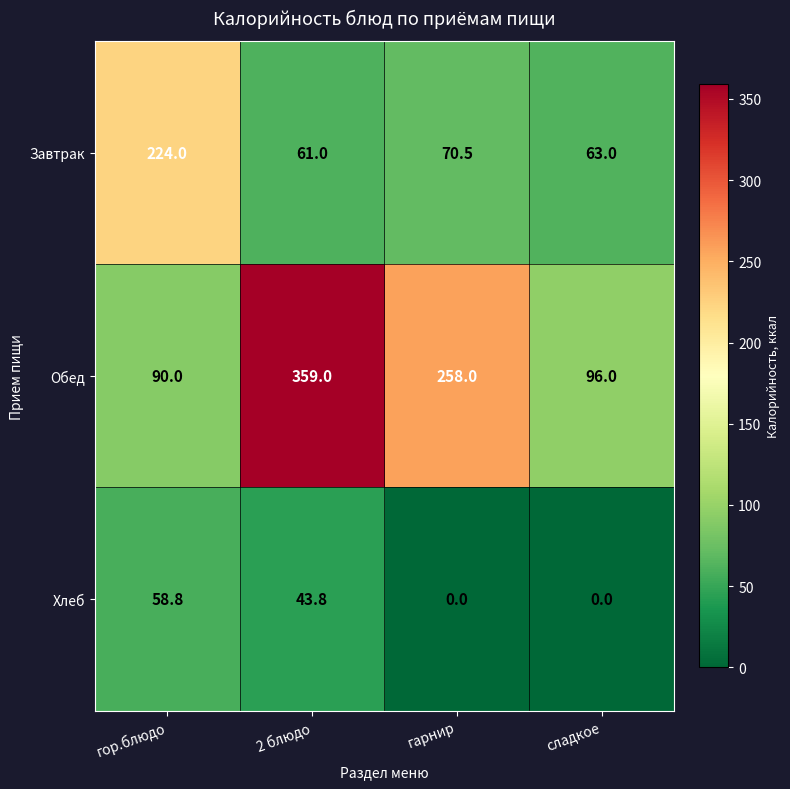

What is the maximum value for Хлеб?

58.8